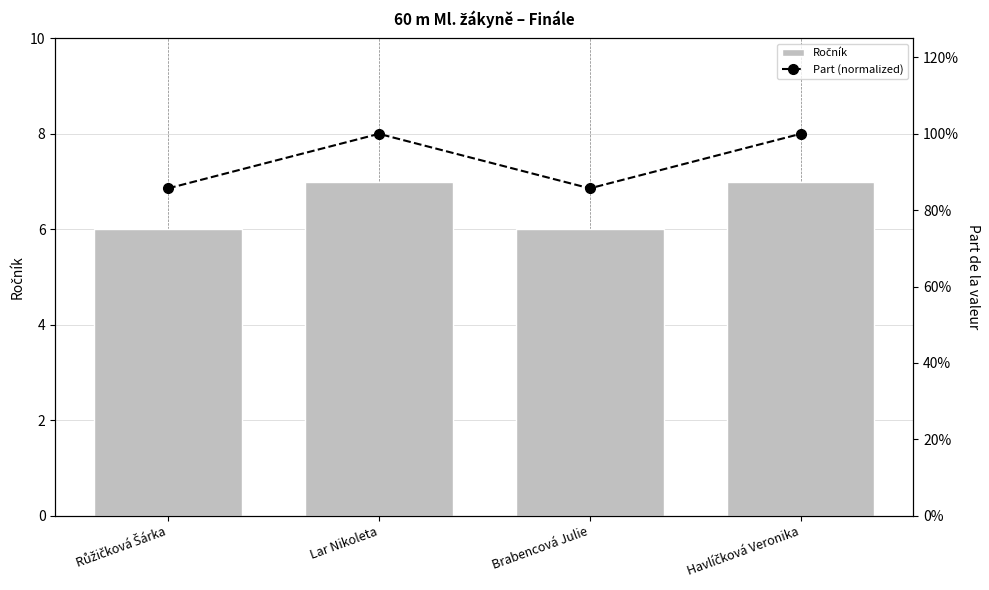

Reading right to left, transcribe all the data shown in this chart.

Ročník: 7.0	6.0	7.0	6.0
Part (normalized): 1.0	0.9	1.0	0.9